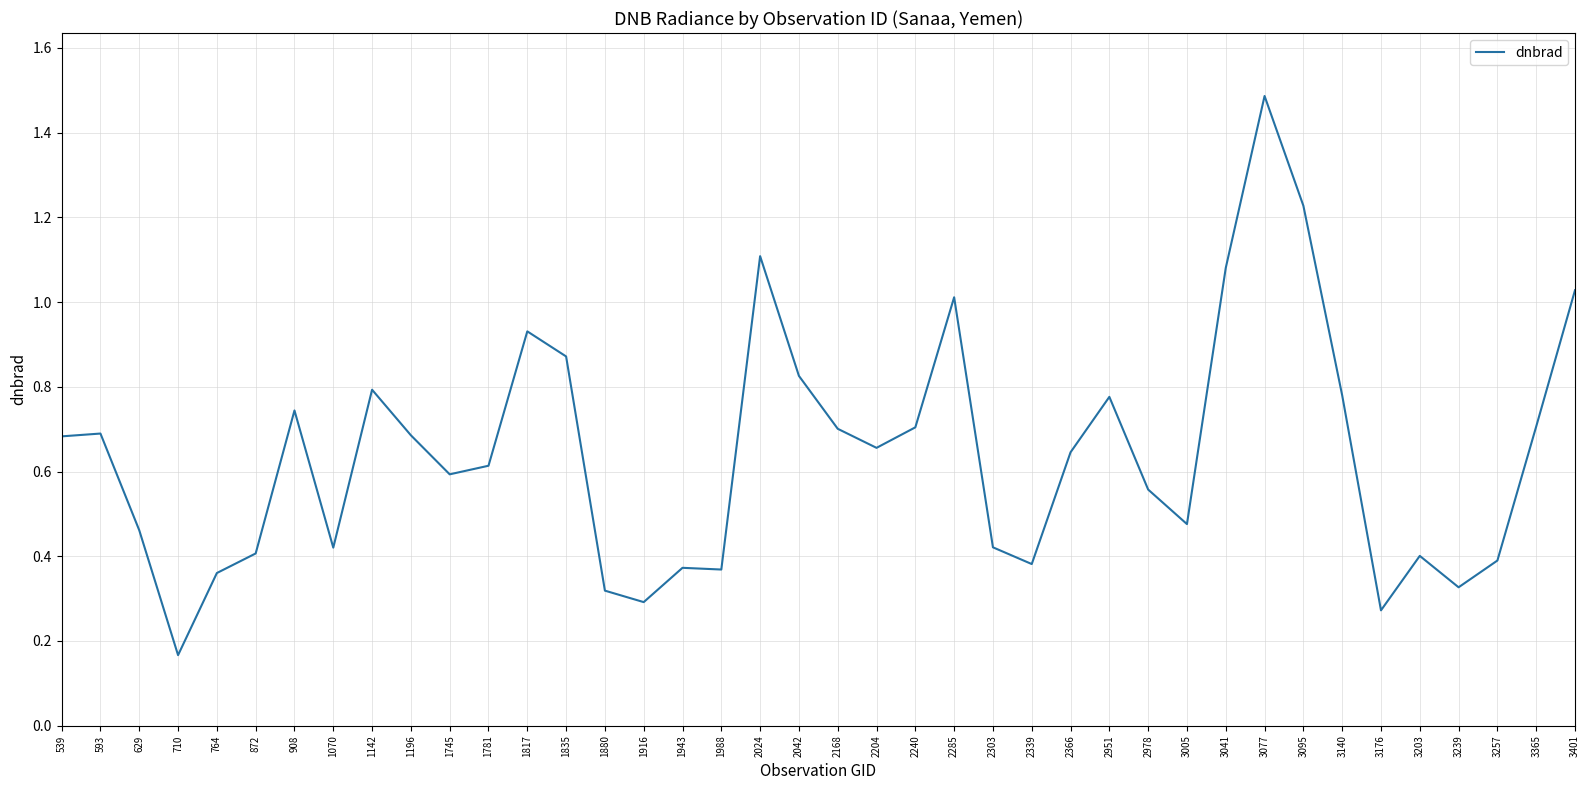

What is the greatest value displayed?

1.5